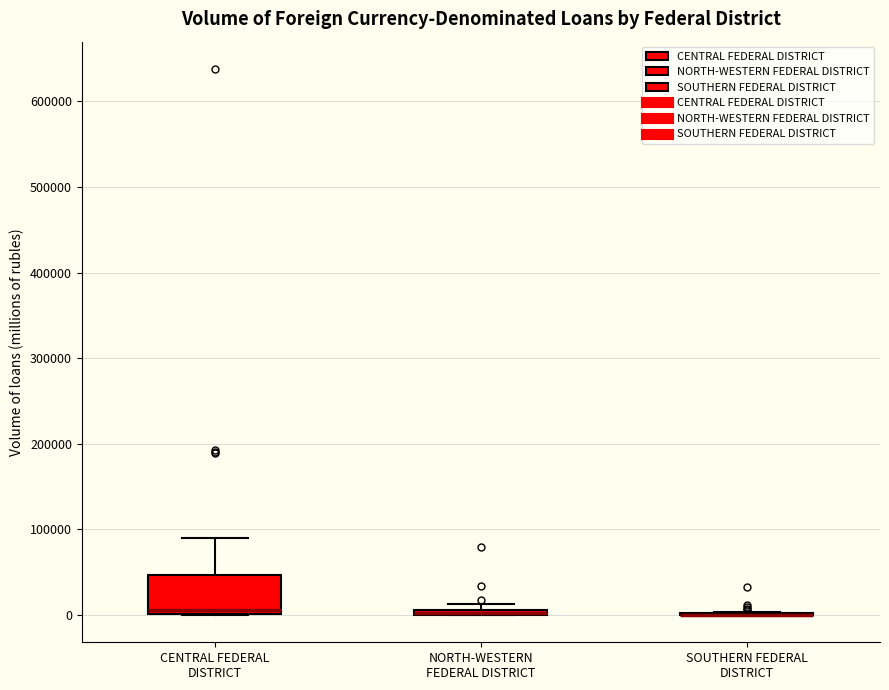

Which box is the tallest, from its lower edge to its upper edge?

CENTRAL FEDERAL DISTRICT